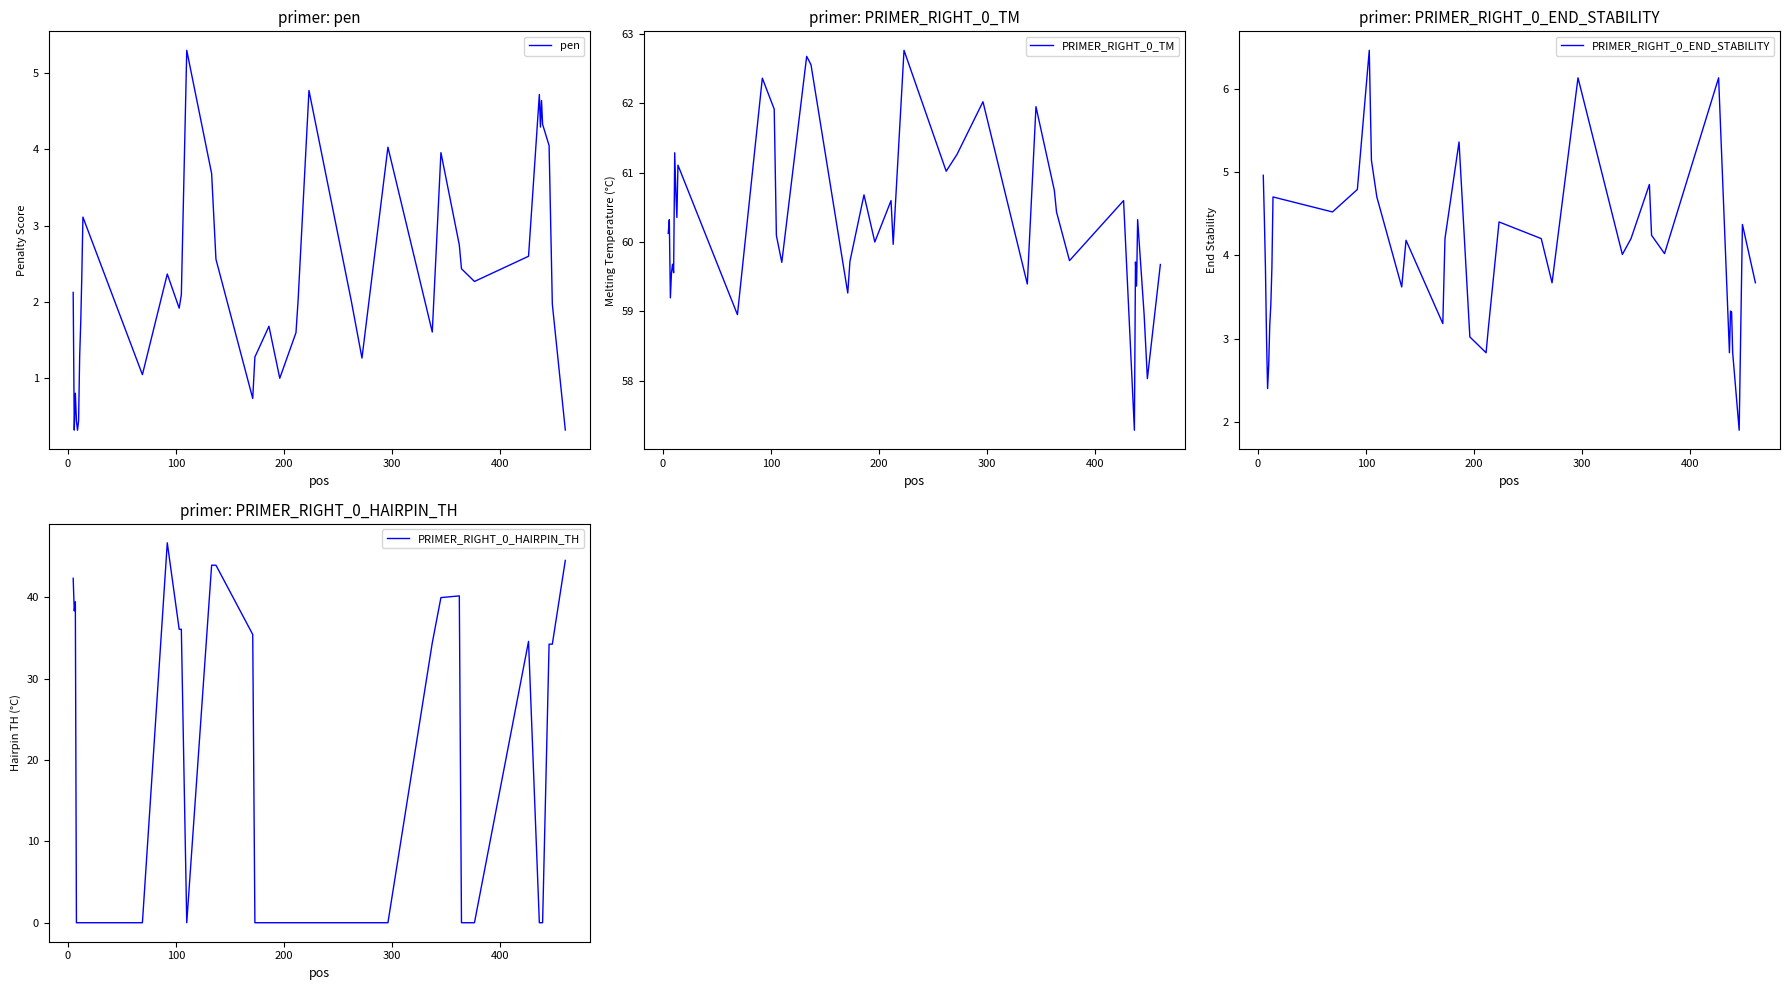

How many data points in pen are less than 2?

18